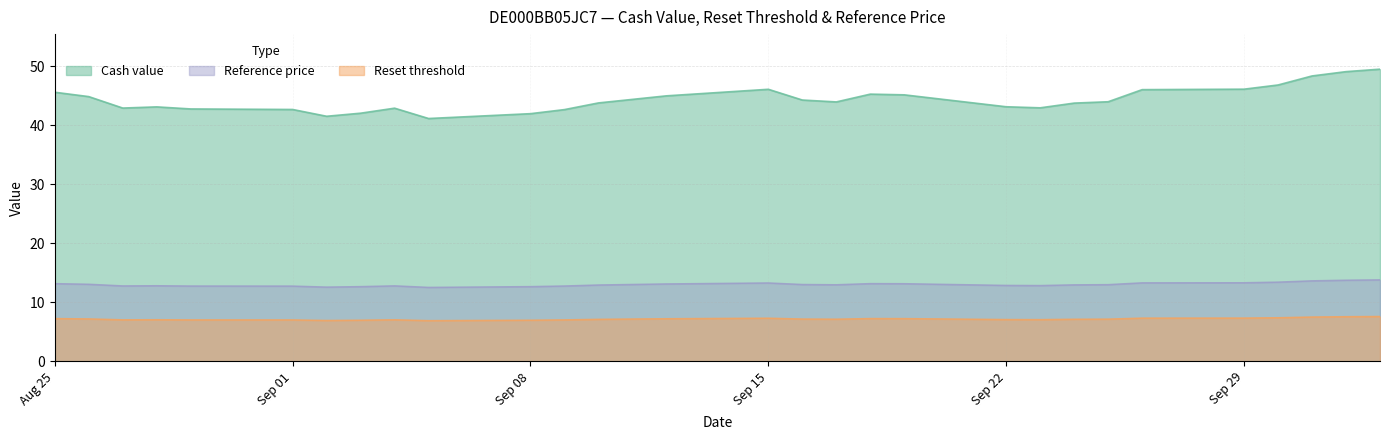

What is the difference between the Cash value values at 2025-09-04 and 2025-10-01?

5.5